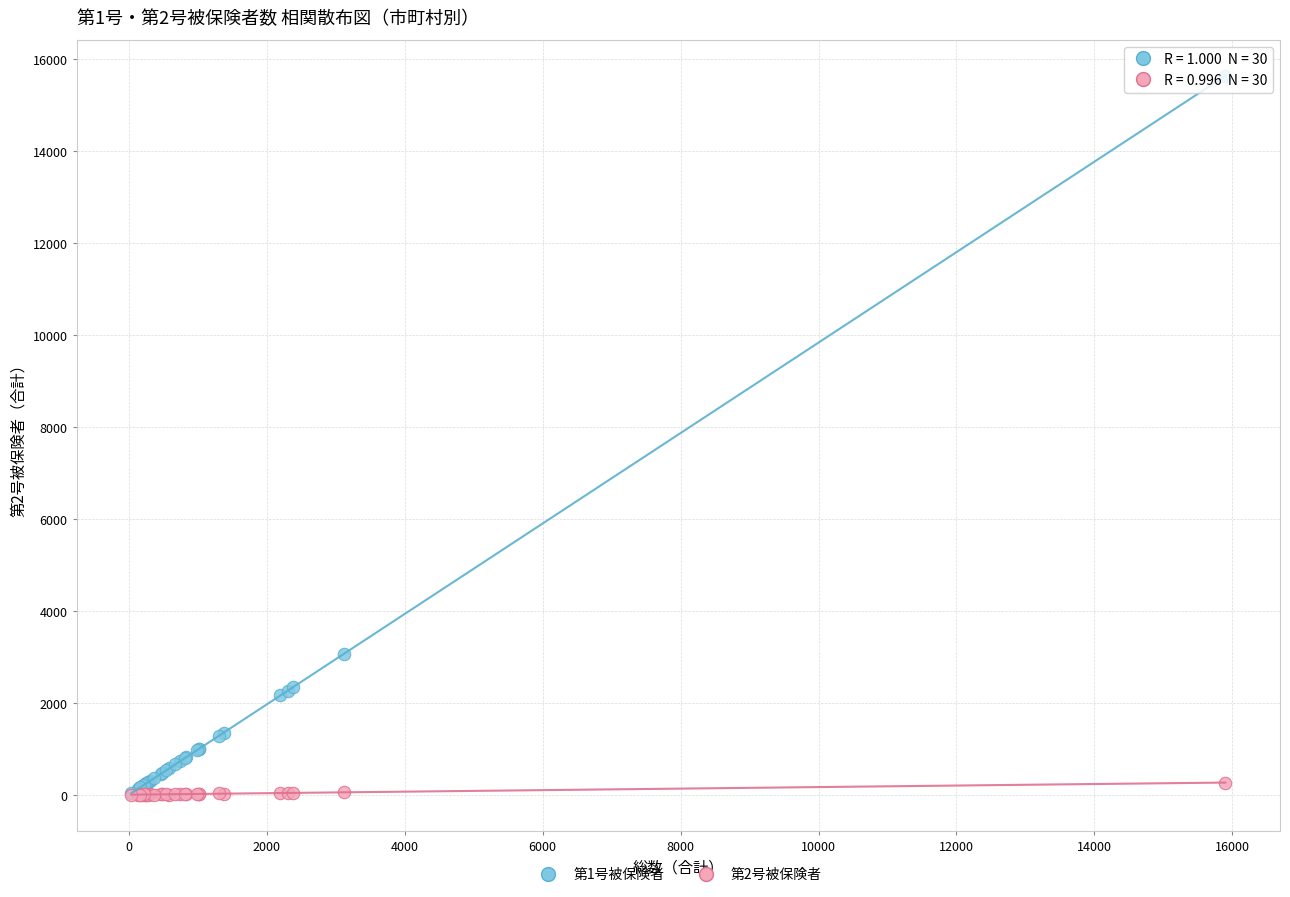

Across all series, what Y value is closest to 7818?

3059